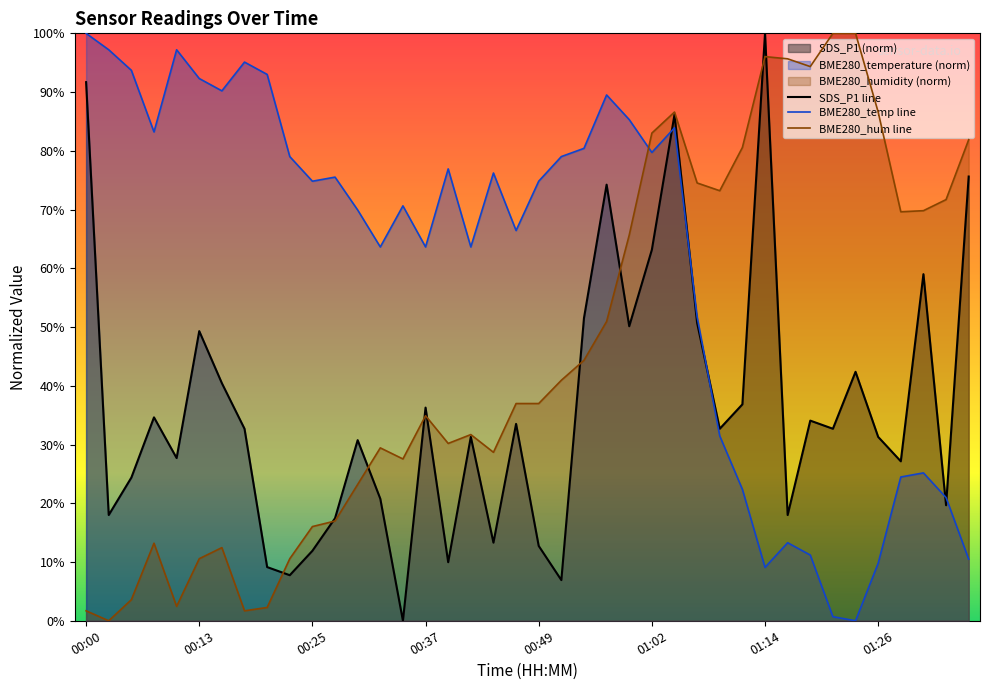

At which category is the sum across all series the highest?

01:04